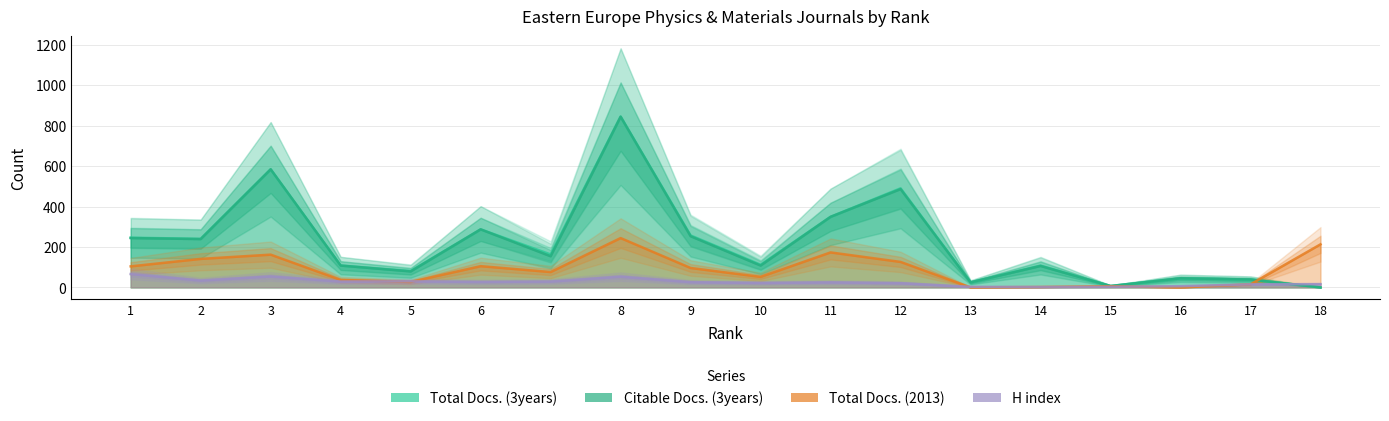

What is the value of the Citable Docs. (3years) point at the 6th from the left?

287